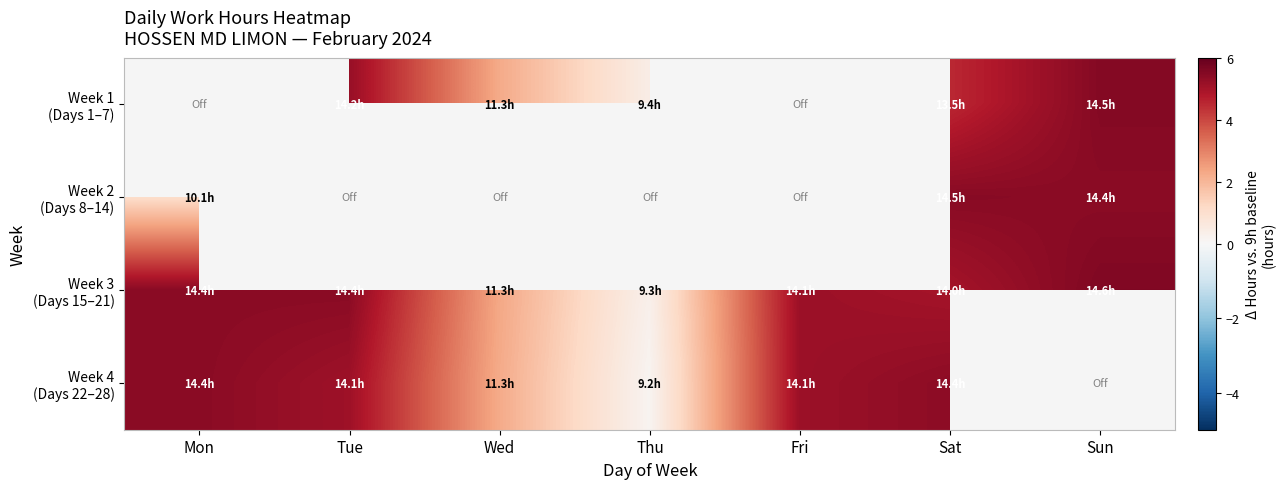

At which category is the sum across all series the highest?

Sat